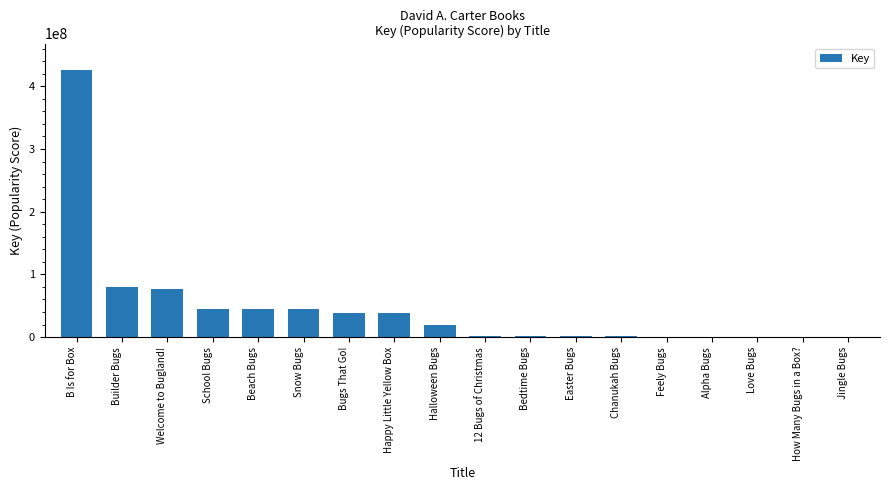

At which category does the chart reach its peak across all series?

B Is for Box